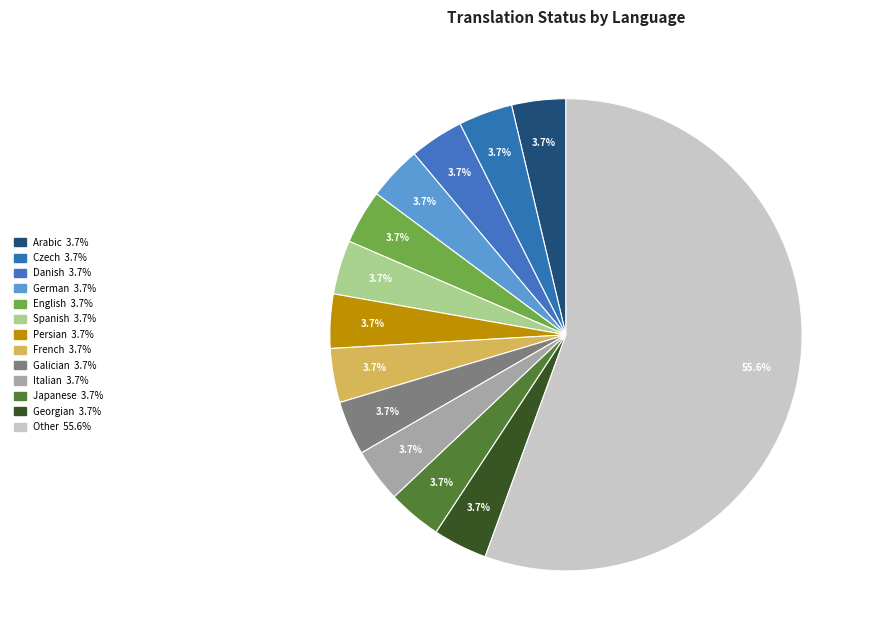

Count the number of slices in the pie.

13